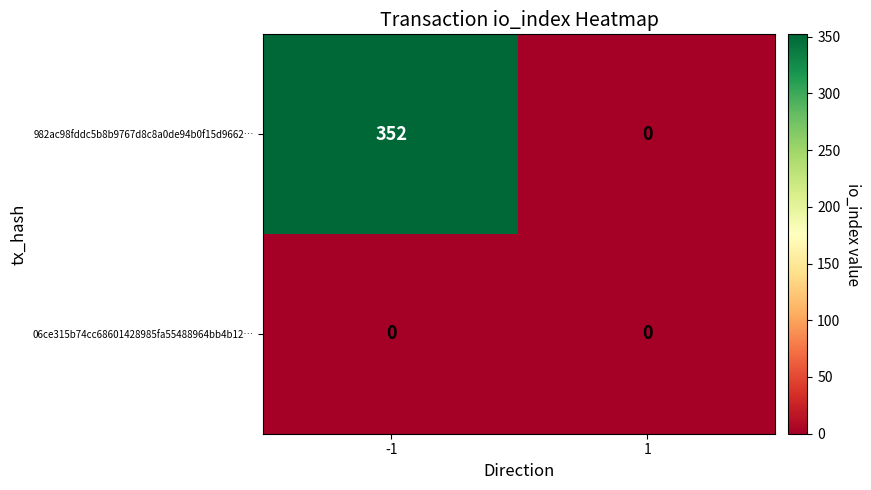

Is the value of 982ac98fddc5b8b9767d8c8a0de94b0f15d9662… at -1 greater than the value of 06ce315b74cc68601428985fa55488964bb4b12… at 1?

Yes